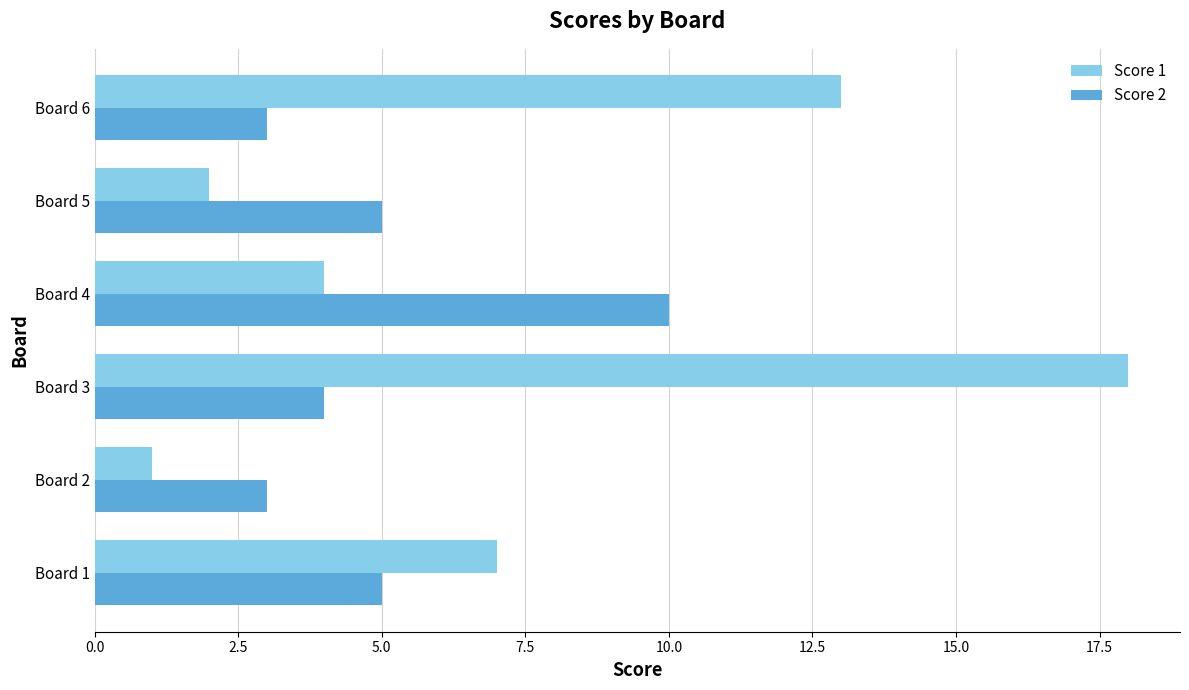

List the series in order of their peak value, highest first.

Score 1, Score 2